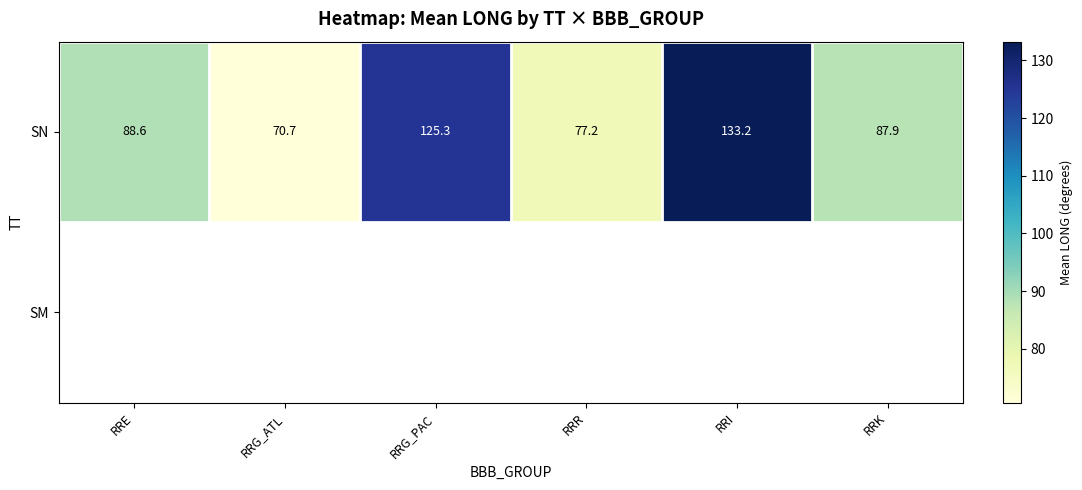

At which label does SN first exceed 88?

RRE